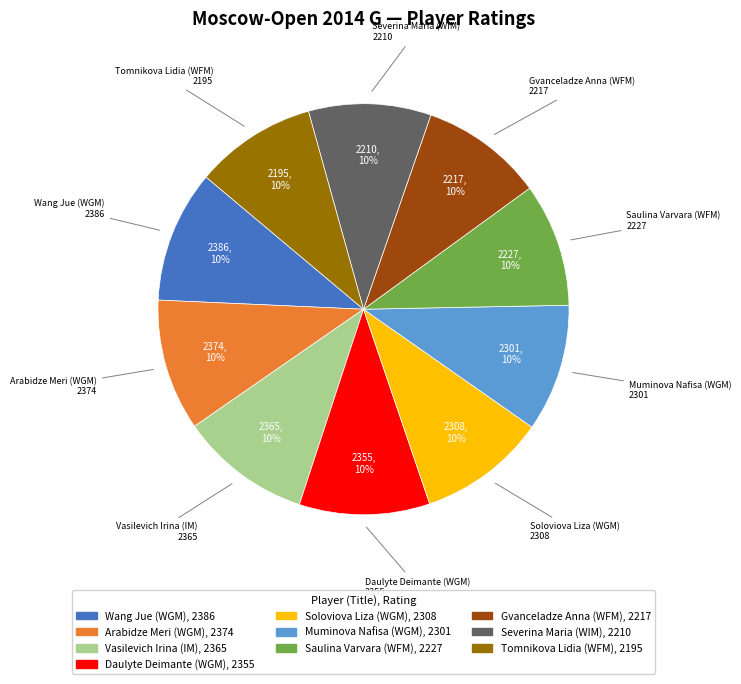

How many slices are in this pie chart?

10